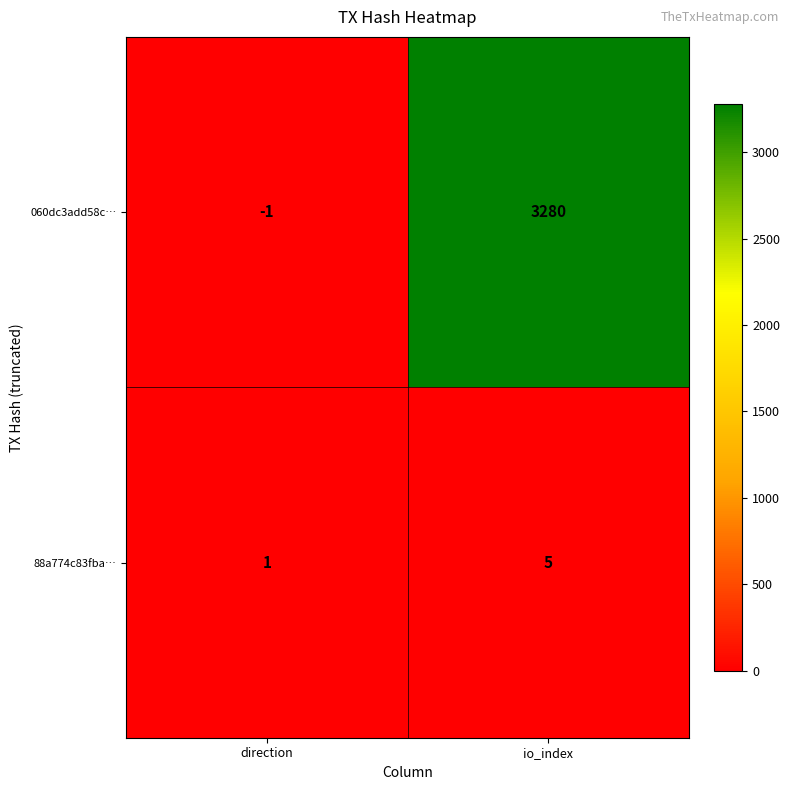

At direction, list the series in order from smallest to largest.

060dc3add58c…, 88a774c83fba…